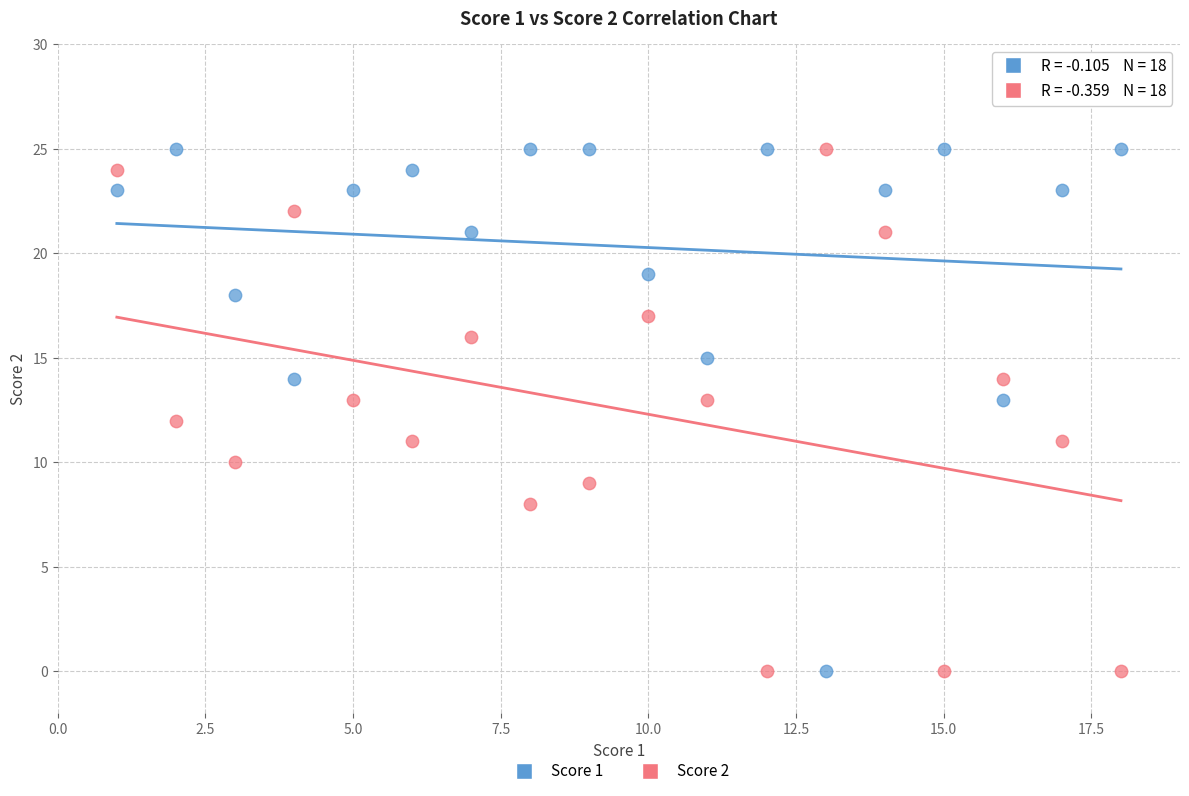

What is the X range (max minus min) for the scatter plot?

17